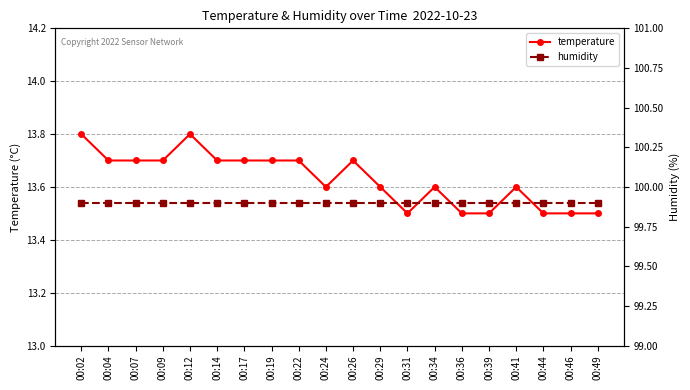

Which series has the widest spread of values?

temperature